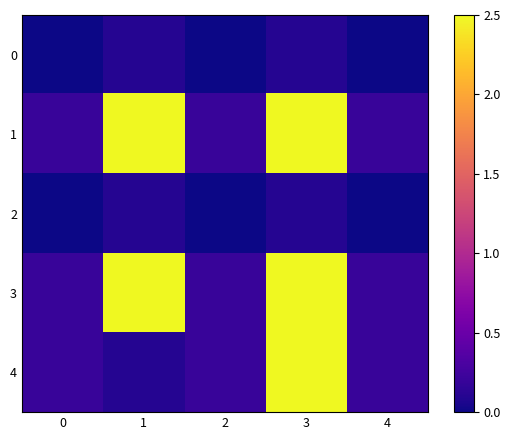

At which category is the sum across all series the highest?

3